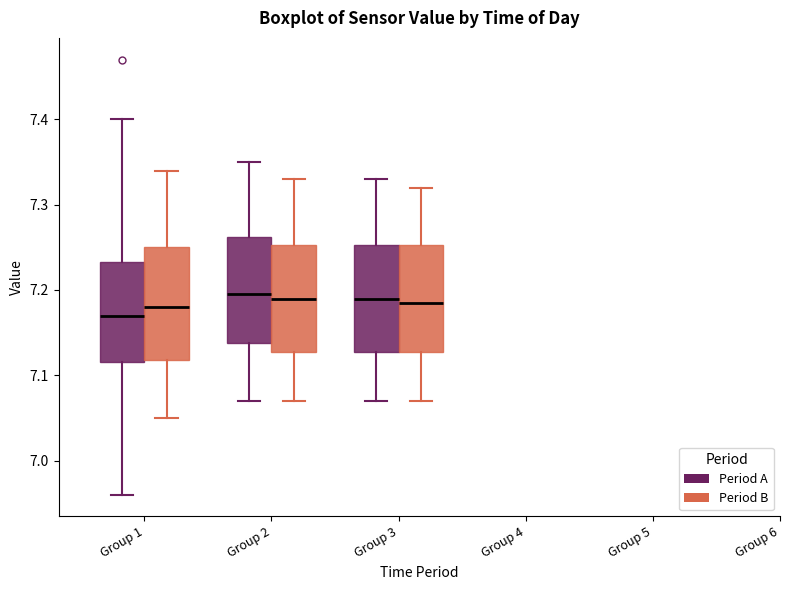

Reading left to right, read every box against the y-axis: the position of its median line, the range the box covers, and the ends of its whiskers. The values are not printed on the chart, so give them approximately, as read against the axis.

Group 1 (Period A): median 7.17, box 7.12 to 7.23, whiskers 6.96 to 7.40
Group 1 (Period B): median 7.18, box 7.12 to 7.25, whiskers 7.05 to 7.34
Group 2 (Period A): median 7.20, box 7.14 to 7.26, whiskers 7.07 to 7.35
Group 2 (Period B): median 7.19, box 7.13 to 7.25, whiskers 7.07 to 7.33
Group 3 (Period A): median 7.19, box 7.13 to 7.25, whiskers 7.07 to 7.33
Group 3 (Period B): median 7.19, box 7.13 to 7.25, whiskers 7.07 to 7.32